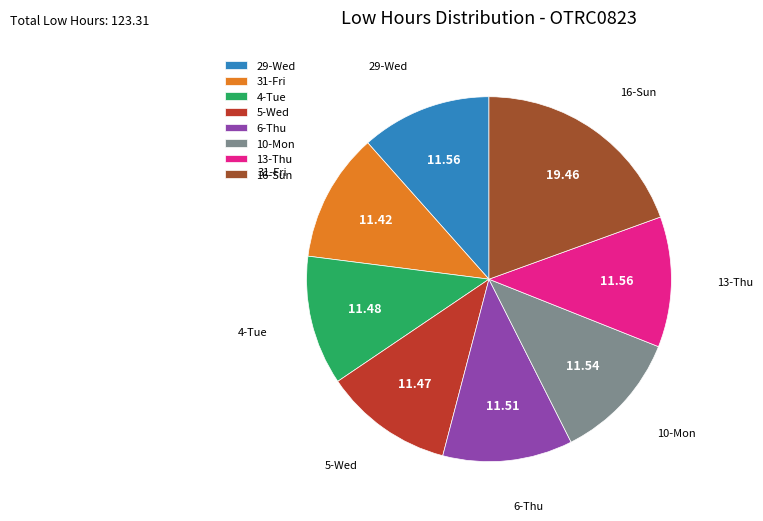

Is there a majority slice in this chart?

No